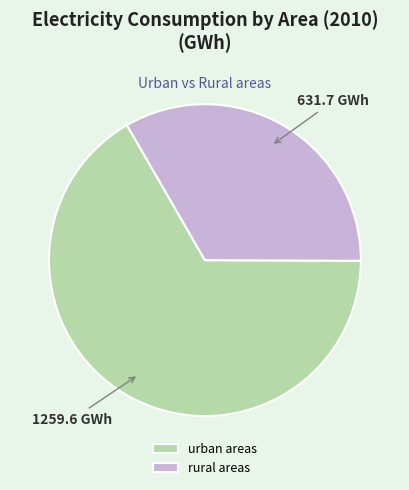

Which has a higher value, rural areas or urban areas?

urban areas